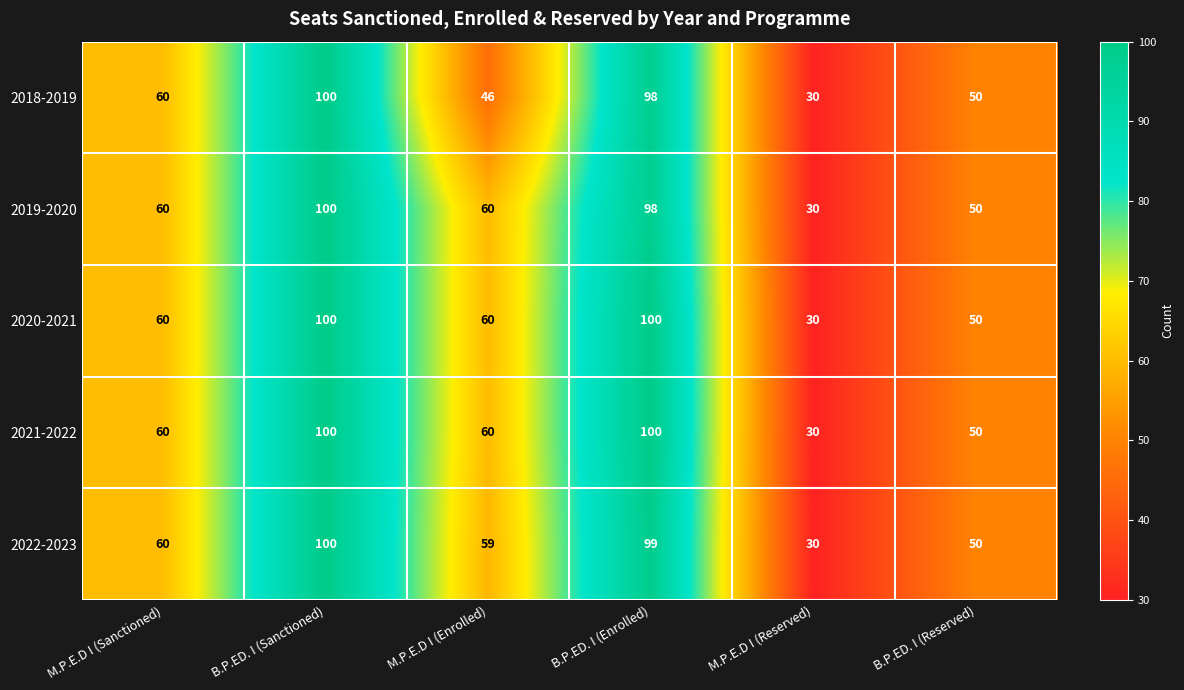

What is the difference between the highest and lowest values at M.P.E.D I (Enrolled)?

14